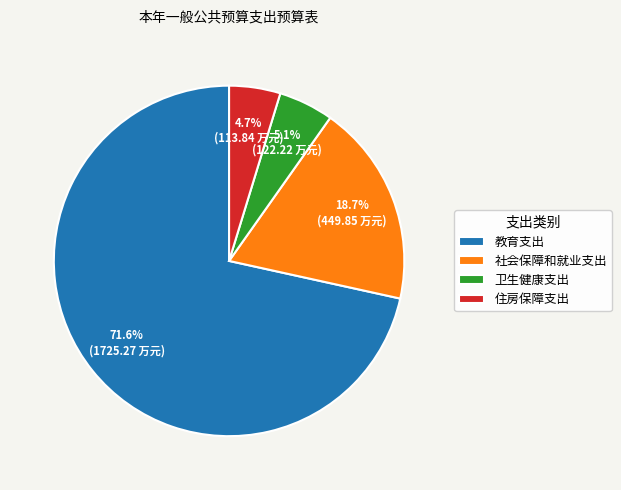

To the nearest percent, what is the average slice percentage?

25%